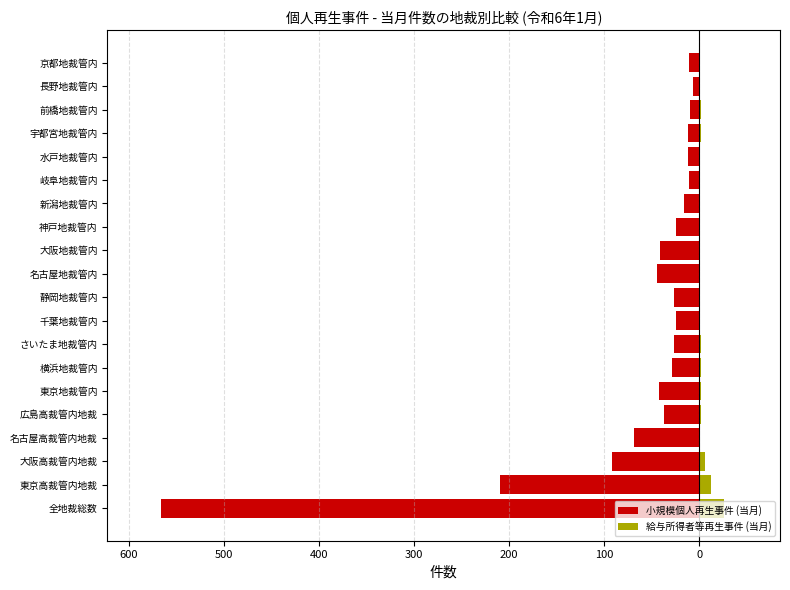

Reading left to right, list all the values displayed in this chart.

小規模個人再生事件 (当月): -566	-210	-92	-69	-37	-42	-29	-27	-25	-27	-44	-41	-24	-16	-11	-12	-12	-10	-7	-11
給与所得者等再生事件 (当月): 26	12	6	1	2	2	2	2	0	0	1	1	1	1	0	1	2	2	0	0